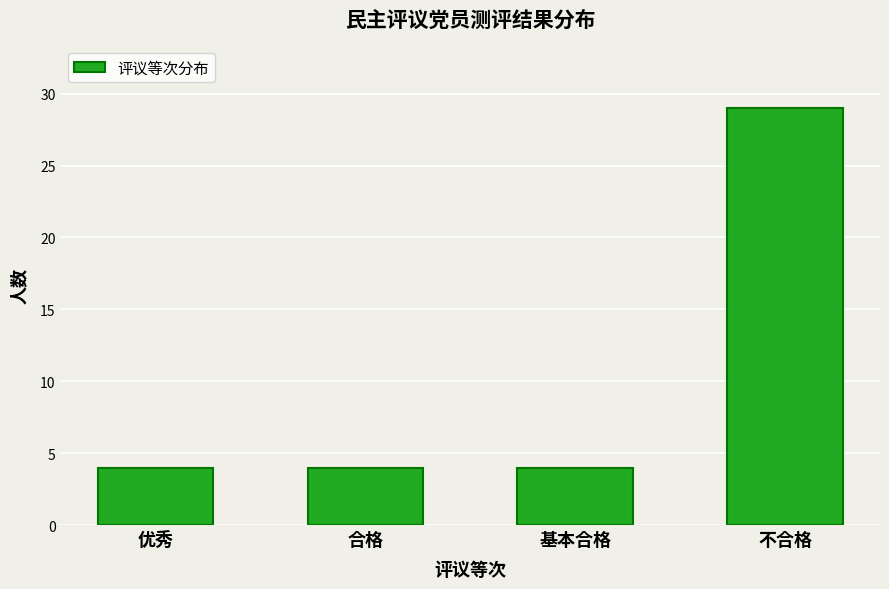

Reading right to left, transcribe all the data shown in this chart.

不合格=29	基本合格=4	合格=4	优秀=4